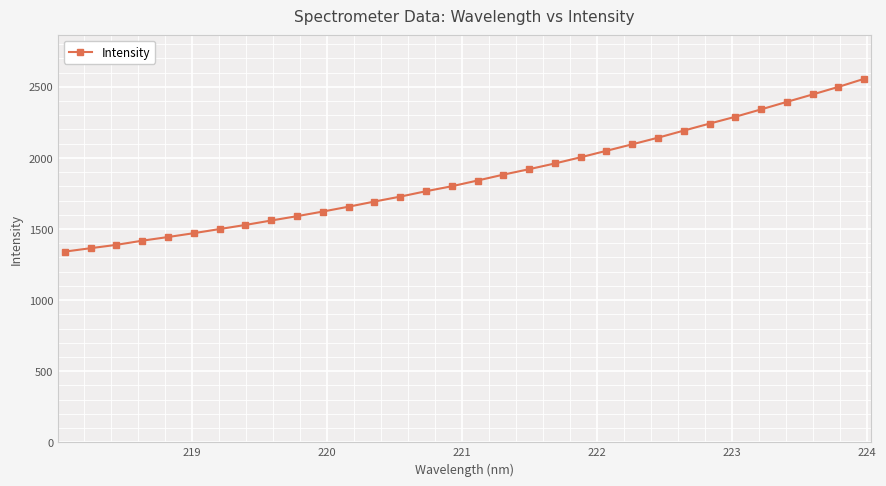

What is the maximum value shown in the chart?

2556.2